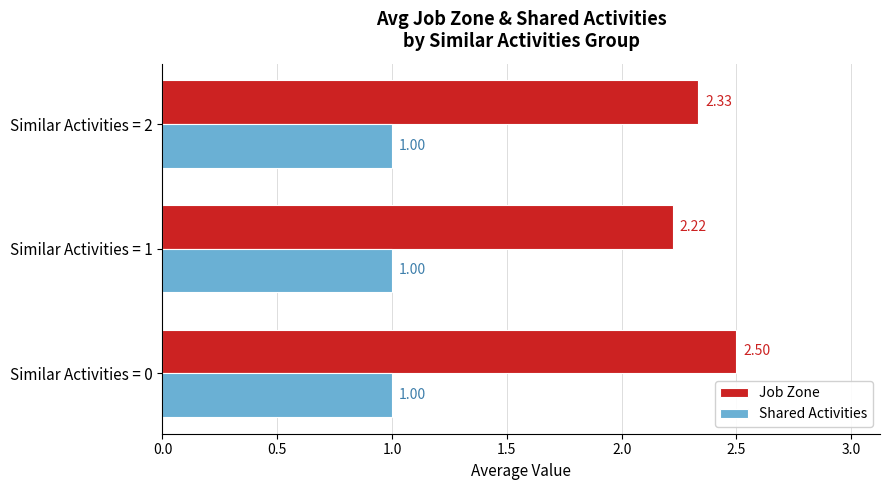

What is the lowest value of the Shared Activities series?

1.0